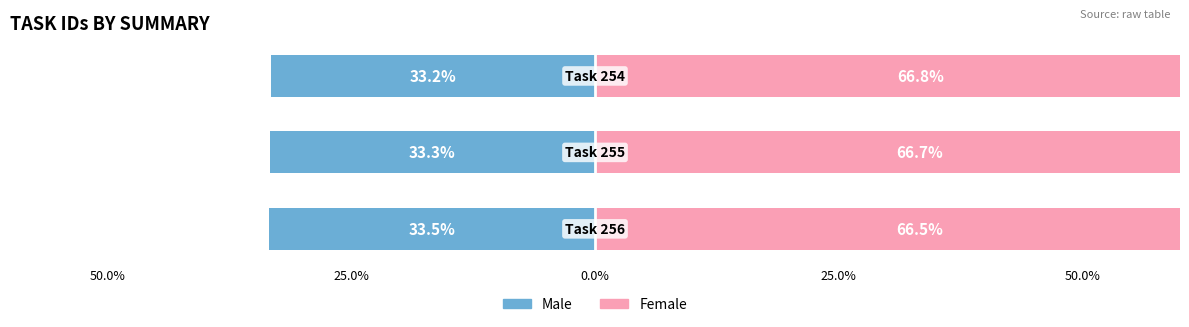

What is the value of the Male bar at the 2nd from the left?

-33.3